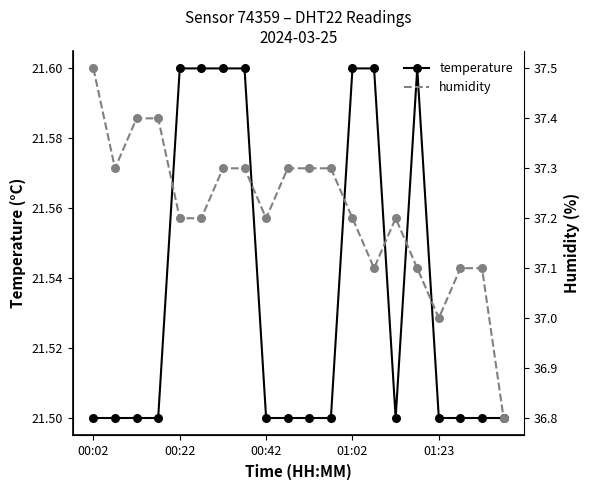

What are all the series names shown in the legend?

temperature, humidity